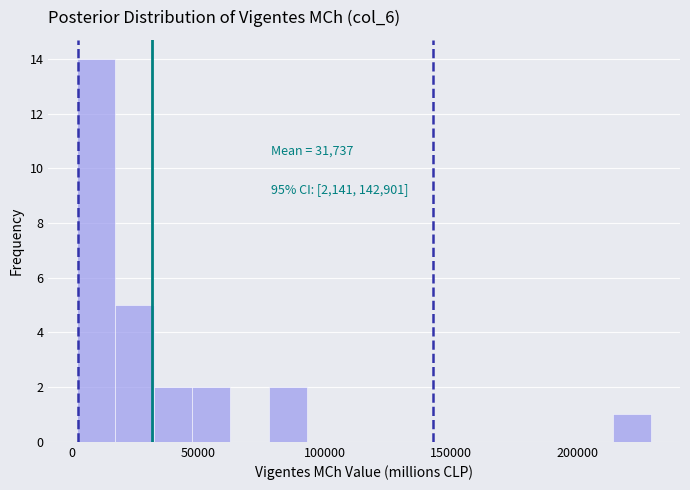

Around what value on the x-axis is the tallest bar? Give the approximate position of its centre, as read against the axis.

10000